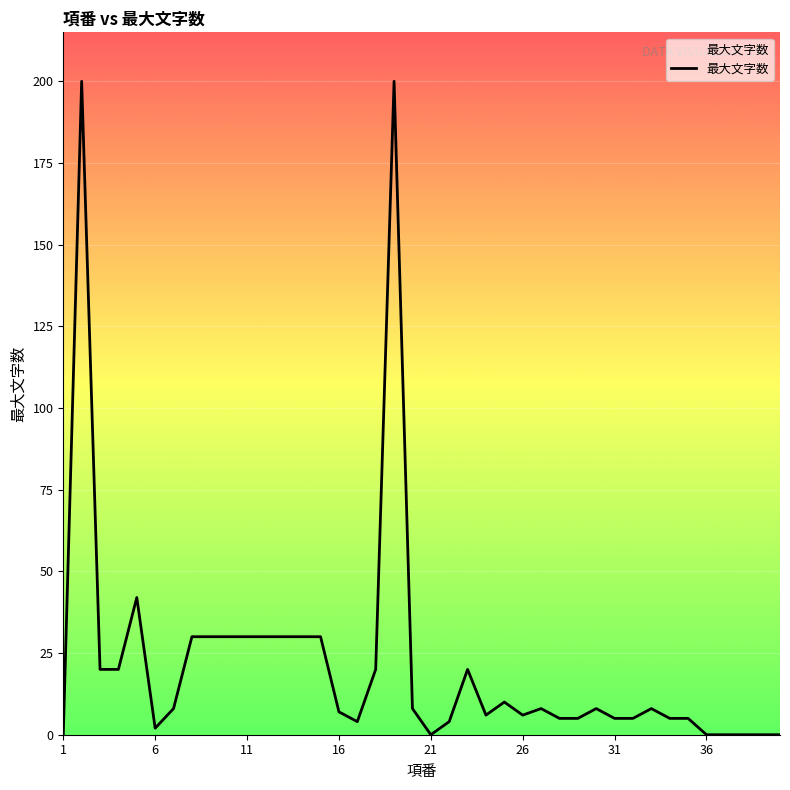

What is the difference between the maximum and minimum values?

200